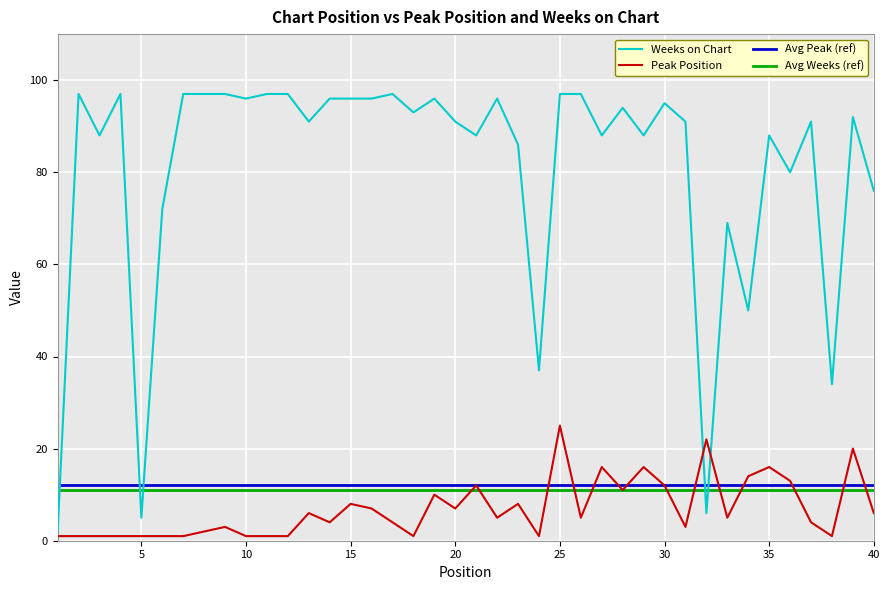

Which series has the widest spread of values?

Weeks on Chart